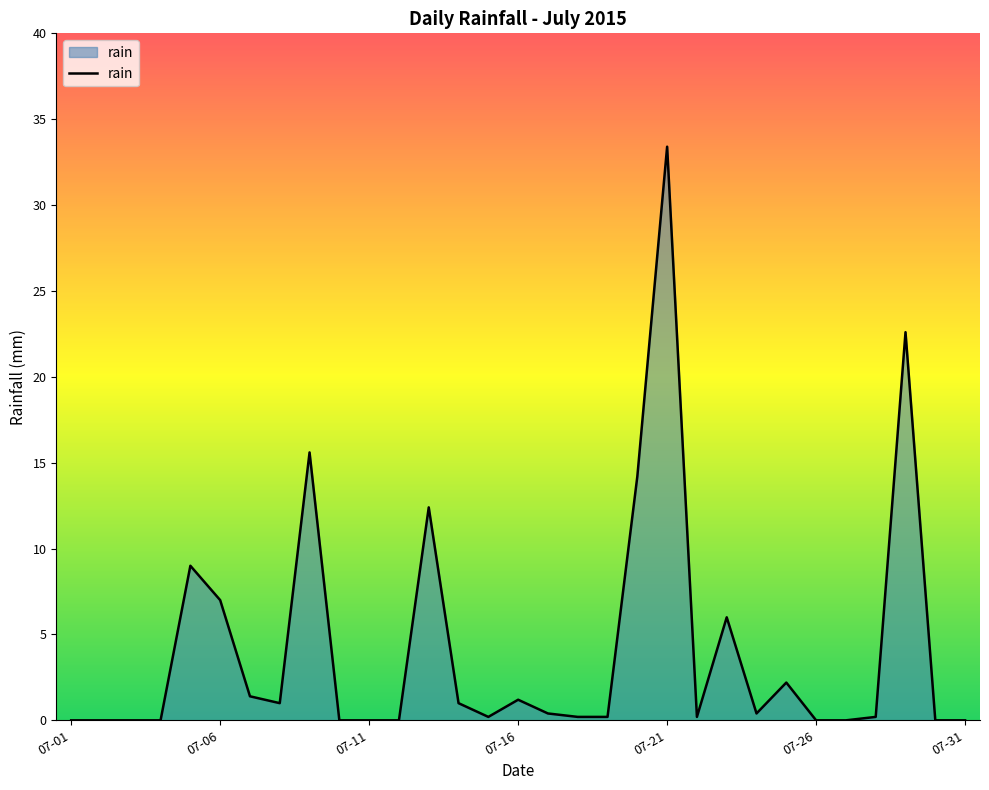

What is the difference between the maximum and minimum values?

33.4